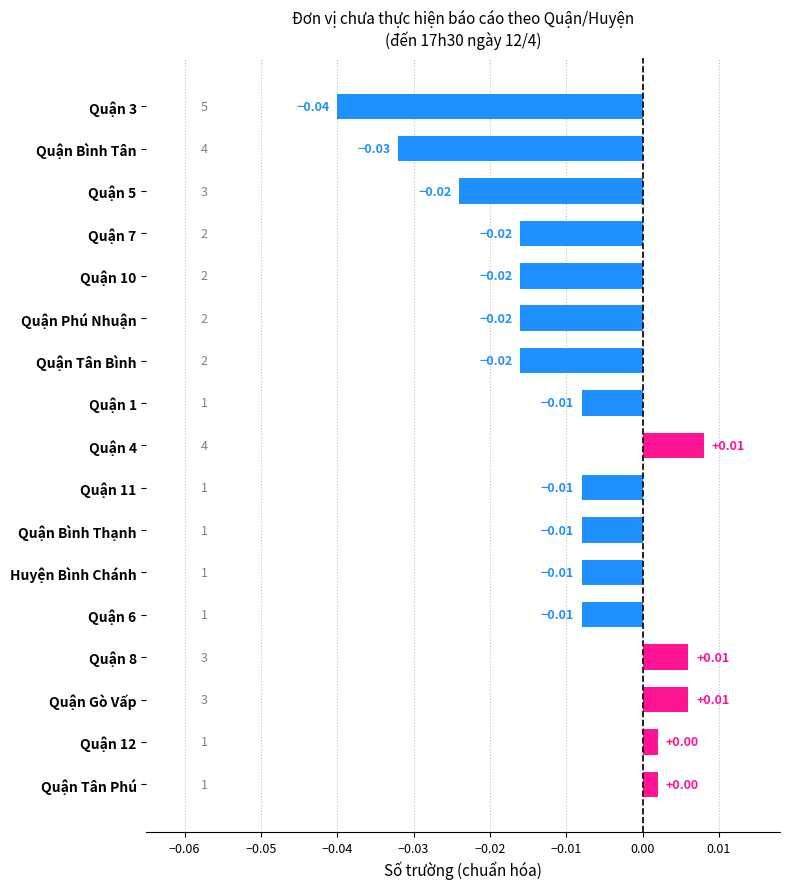

Between Quận Tân Bình and Quận Bình Tân, which is larger?

Quận Tân Bình